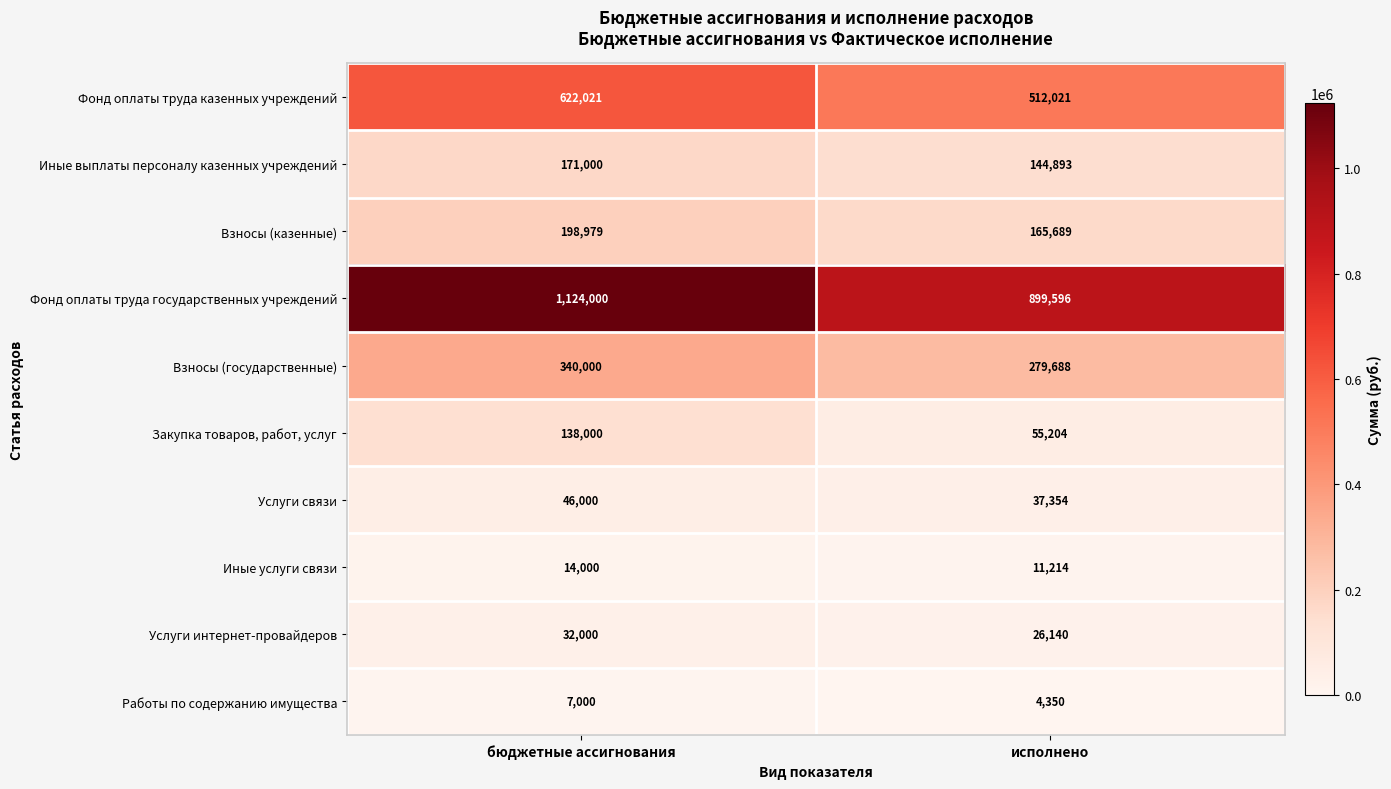

At which category is the sum across all series the highest?

бюджетные ассигнования